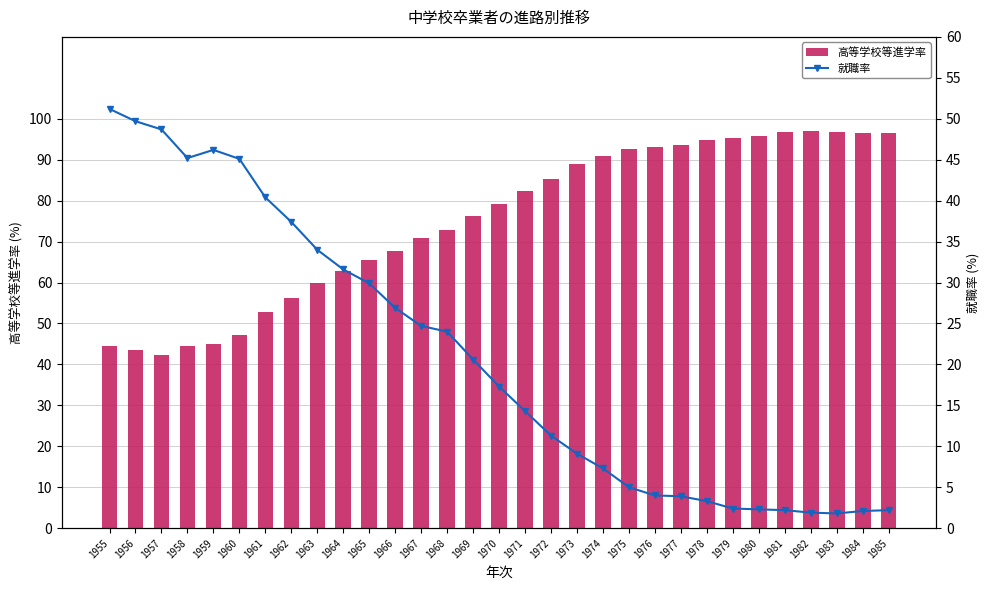

What is the spread (max minus min) of values at 1955?

6.8